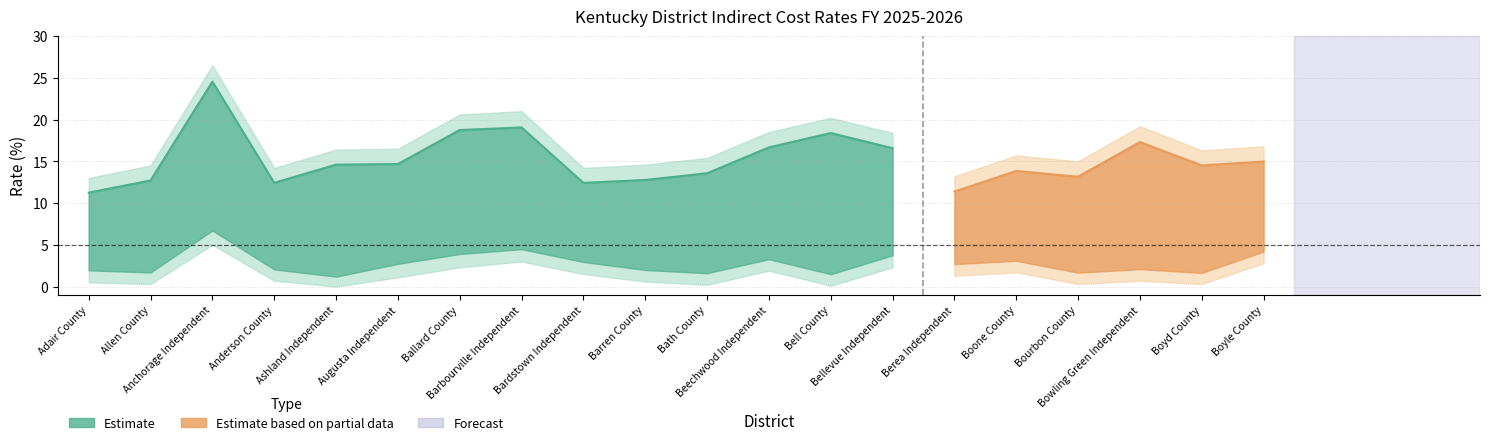

Is the value of Non_Restricted_upper at Berea Independent greater than the value of Non-Restricted at Boyle County?

No